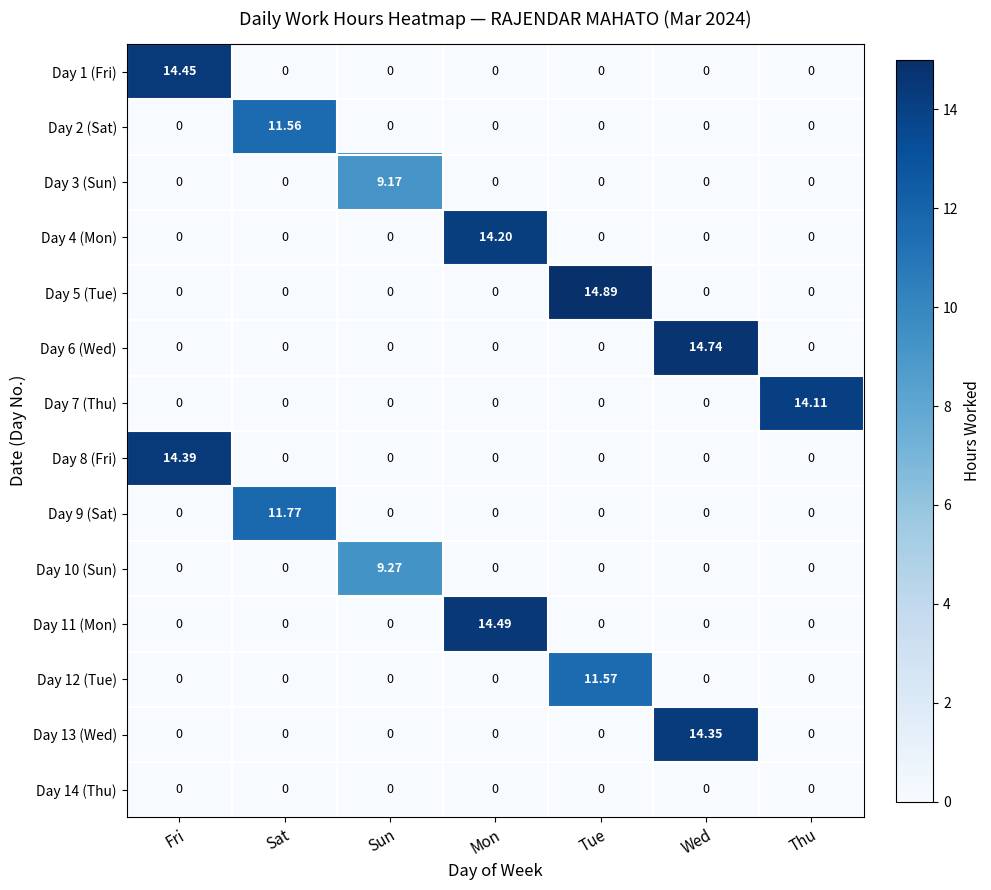

At which category is the sum across all series the highest?

Wed